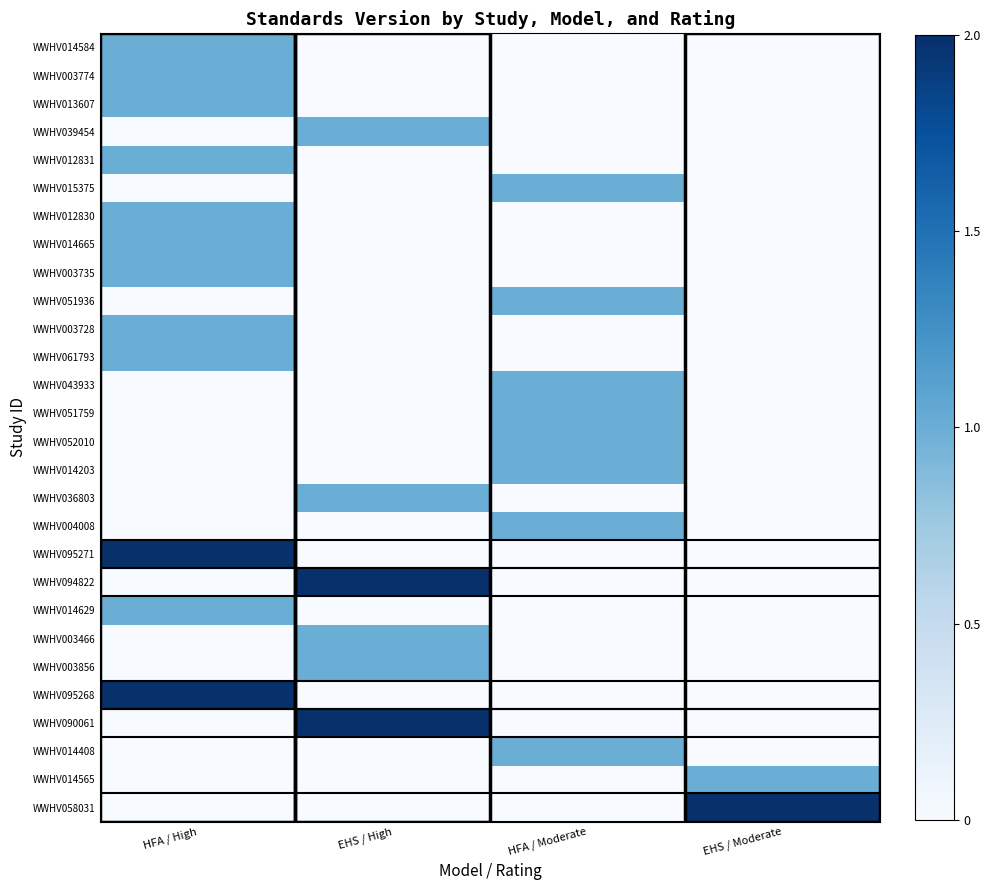

At how many categories does at least one series exceed 0?

4